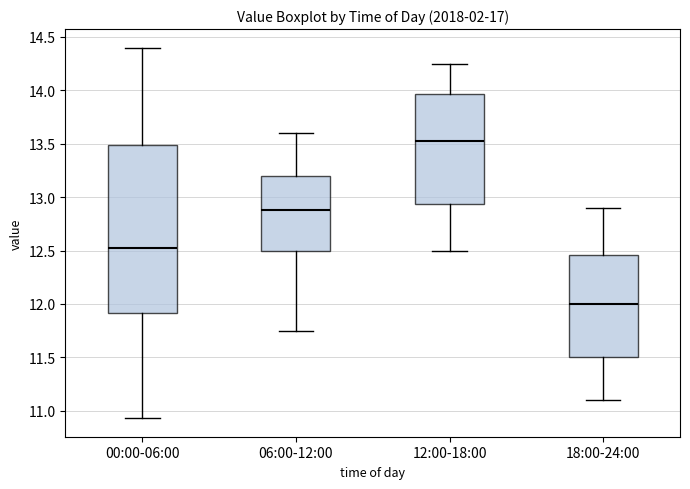

Reading left to right, read every box against the y-axis: the position of its median line, the range the box covers, and the ends of its whiskers. The values are not printed on the chart, so give them approximately, as read against the axis.

00:00-06:00: median 12.50, box 11.90 to 13.50, whiskers 10.95 to 14.40
06:00-12:00: median 12.90, box 12.50 to 13.20, whiskers 11.75 to 13.60
12:00-18:00: median 13.55, box 12.95 to 13.95, whiskers 12.50 to 14.25
18:00-24:00: median 12.00, box 11.50 to 12.45, whiskers 11.10 to 12.90